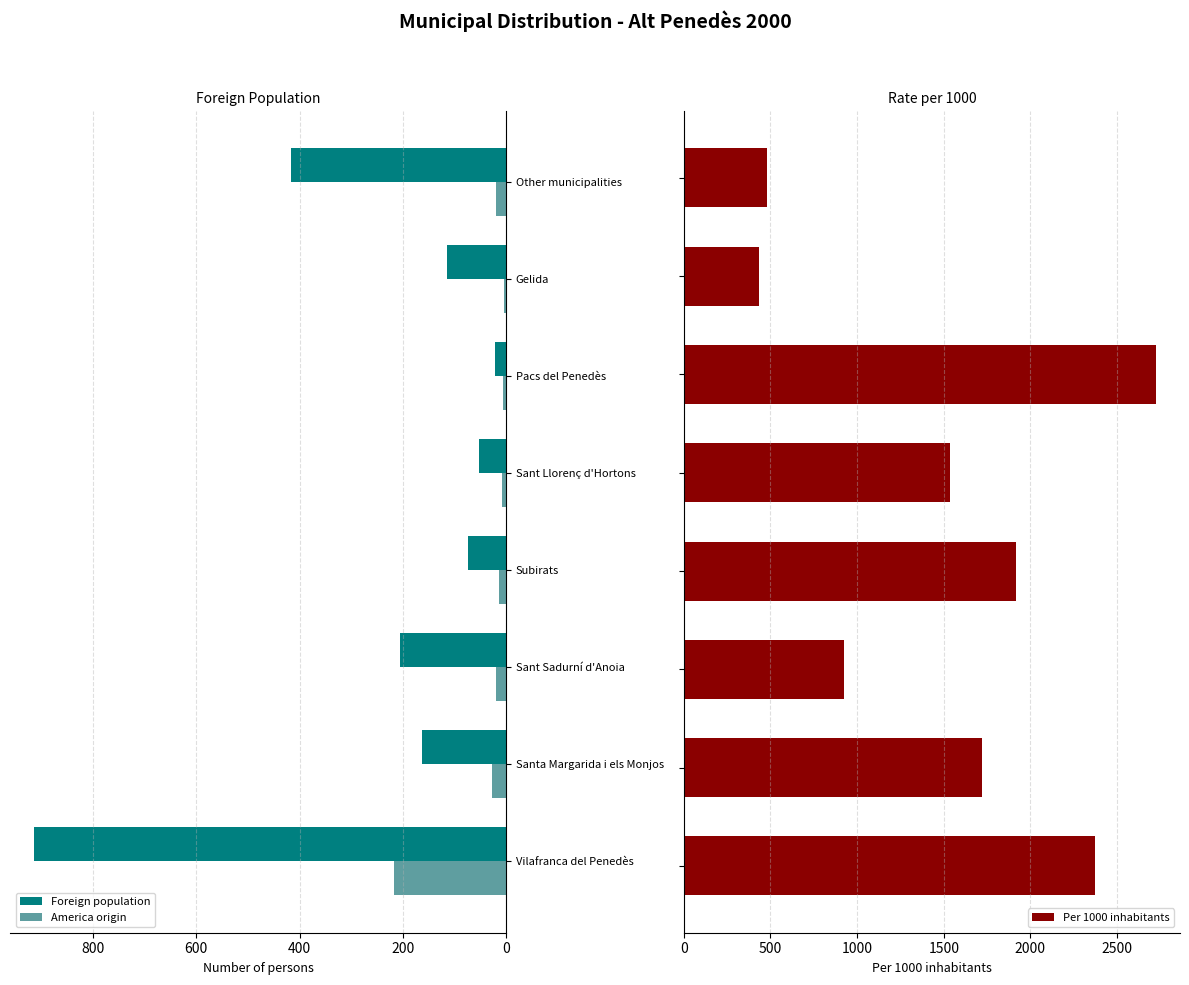

Reading left to right, transcribe all the data shown in this chart.

Foreign population: 915	163	205	73	52	22	115	417
America origin: 217	28	19	14	8	6	5	20
Per 1000 inhabitants: 2372	1718	927	1918	1538	2727	435	480